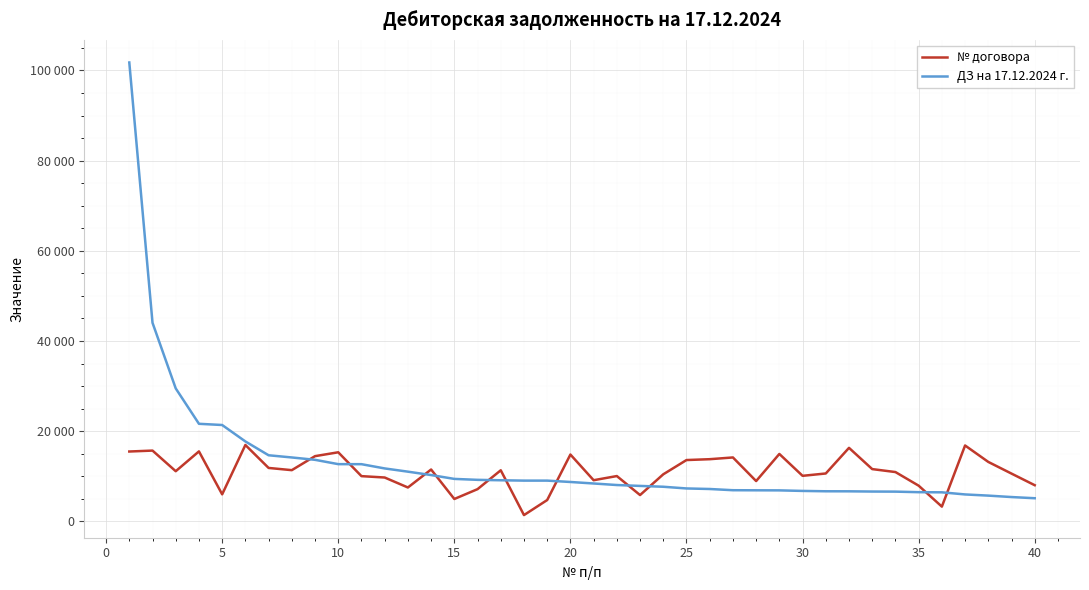

True or false: ДЗ на 17.12.2024 г. has more than 1 interior local peaks.

False